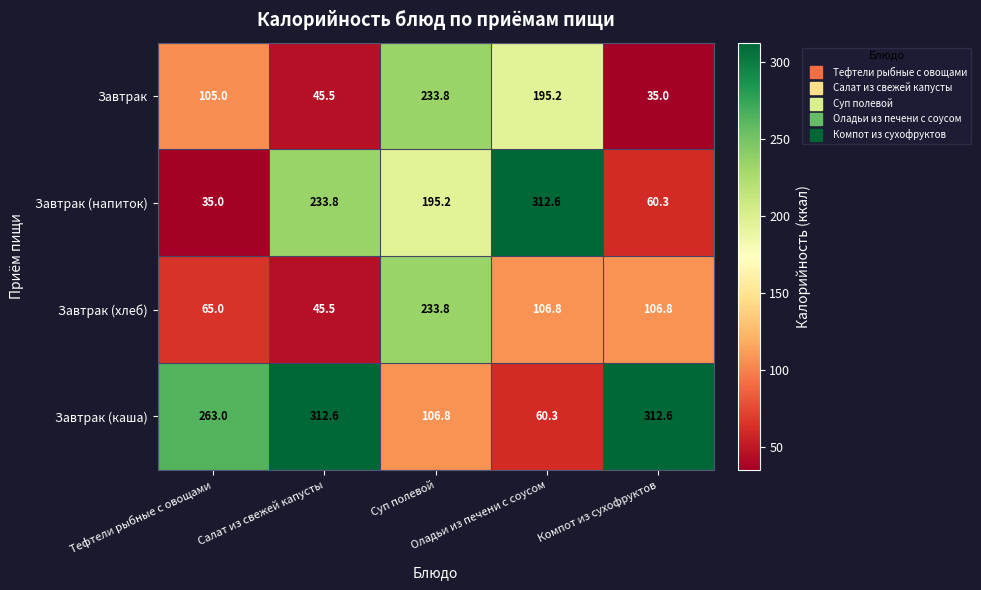

Which series has the largest range (max minus min)?

Завтрак (напиток)